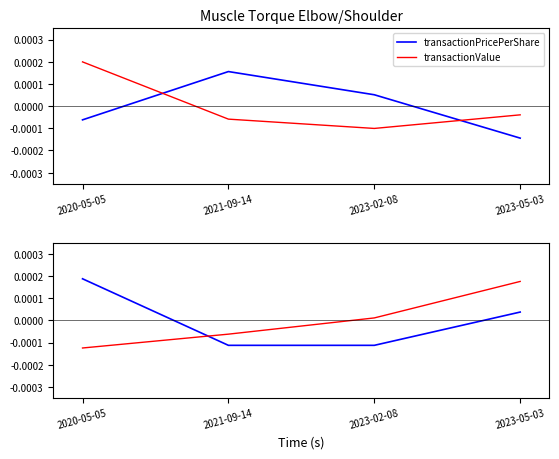

Where do transactionPricePerShare and transactionValue first cross each other?

2020-05-05 and 2021-09-14